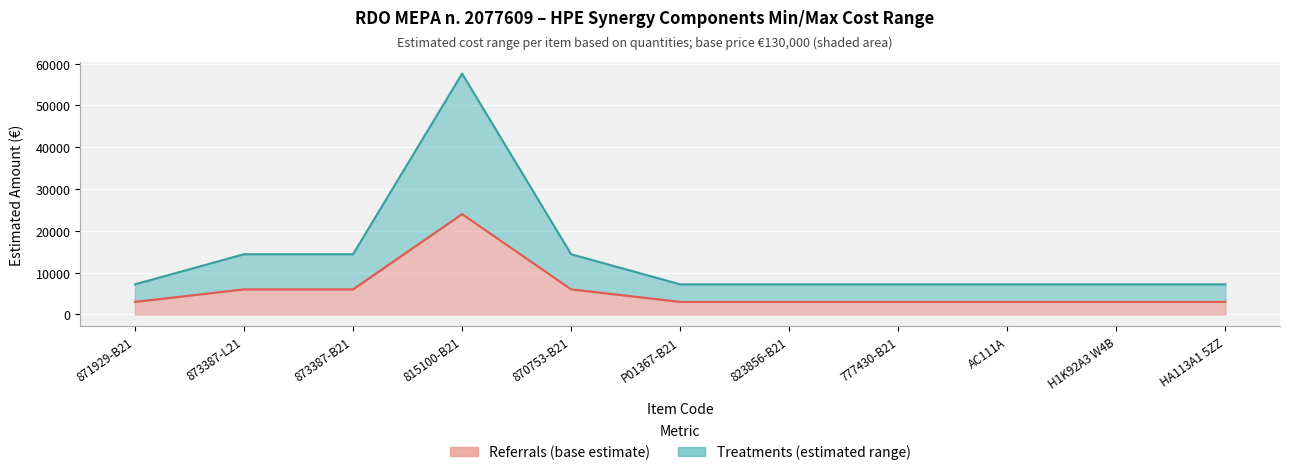

How many values are between 3000 and 6000?

10